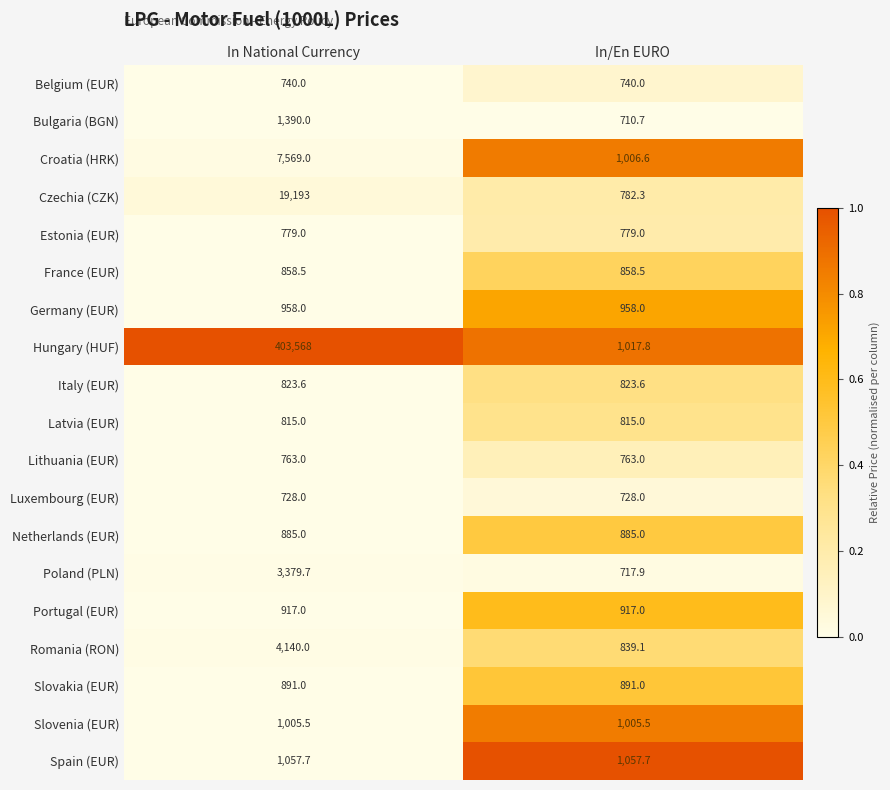

How many data points does each series have?

2